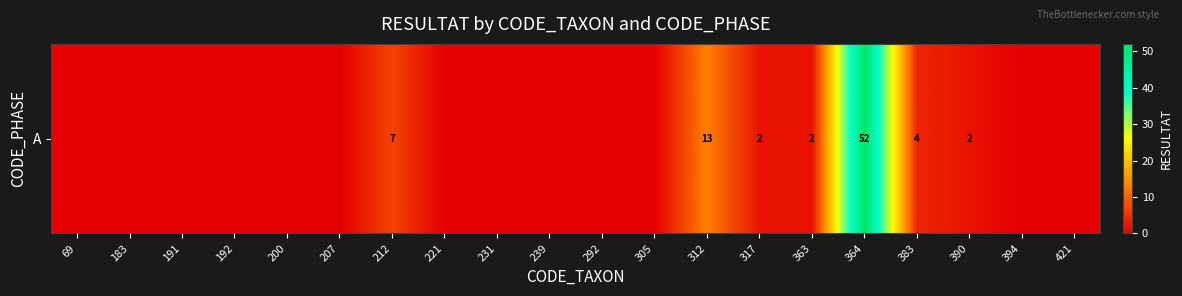

How many data points does each series have?

20